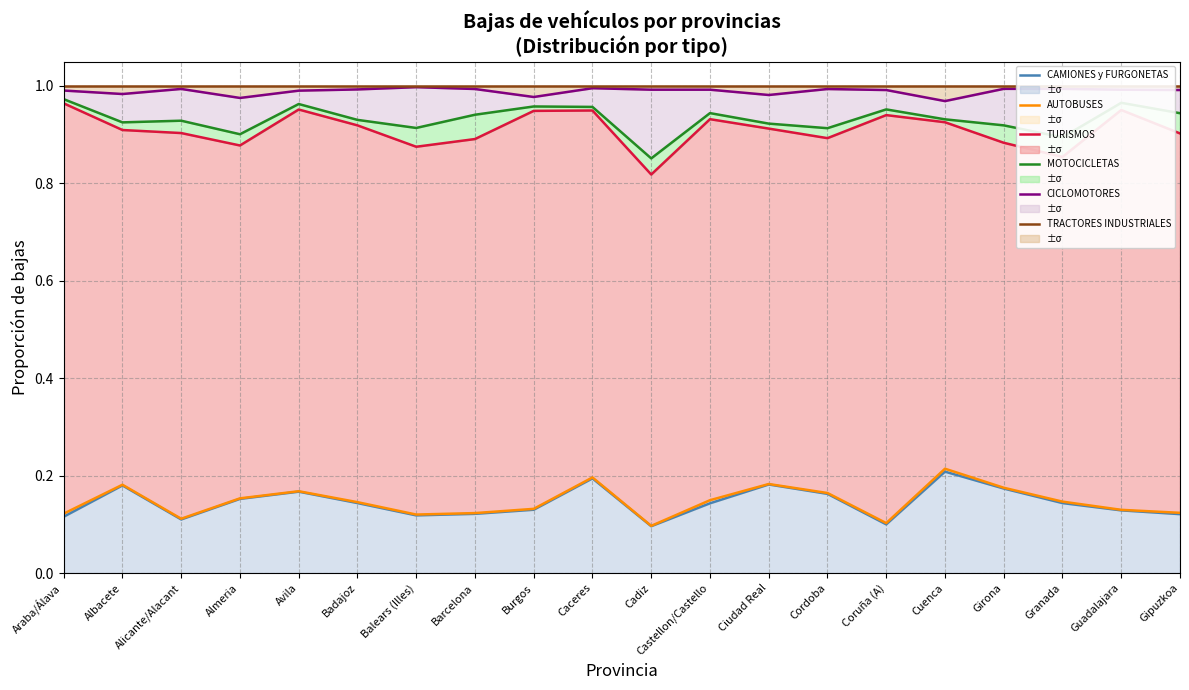

At how many categories does at least one series exceed 0?

20